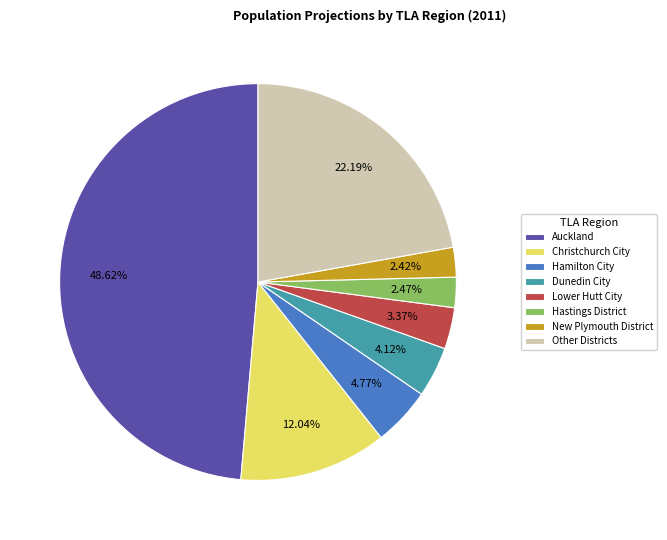

How many segments does this pie chart have?

8